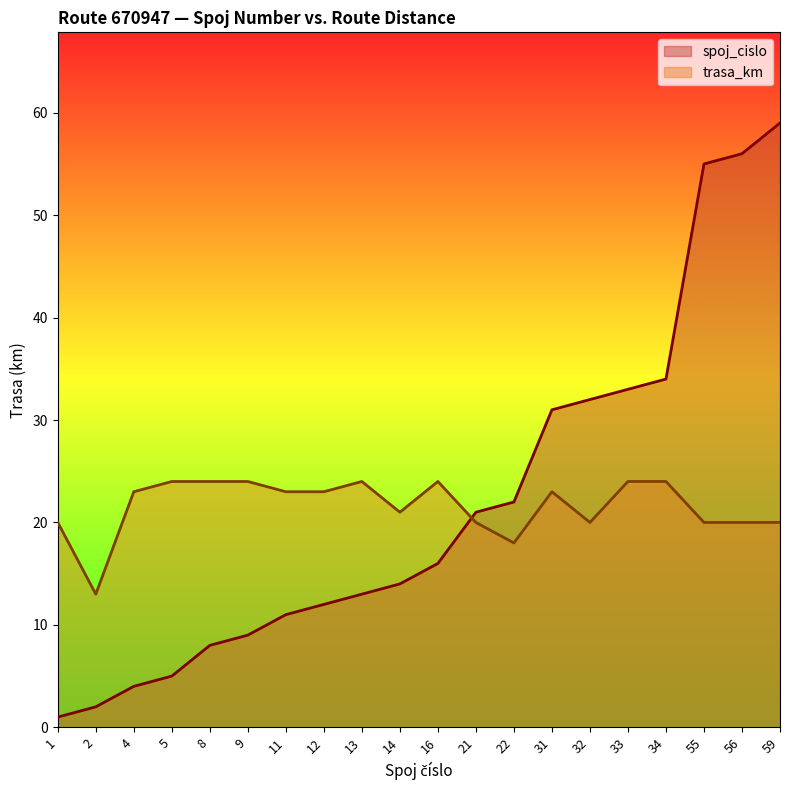

Where is the first local maximum for trasa_km?

13